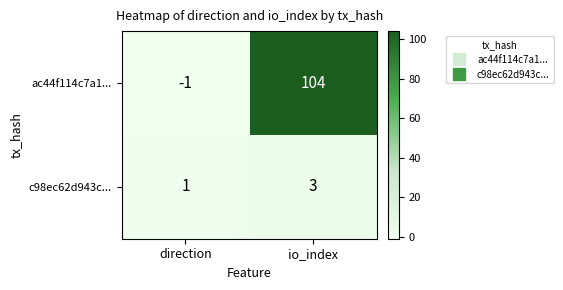

What is the difference between the highest and lowest values at io_index?

101